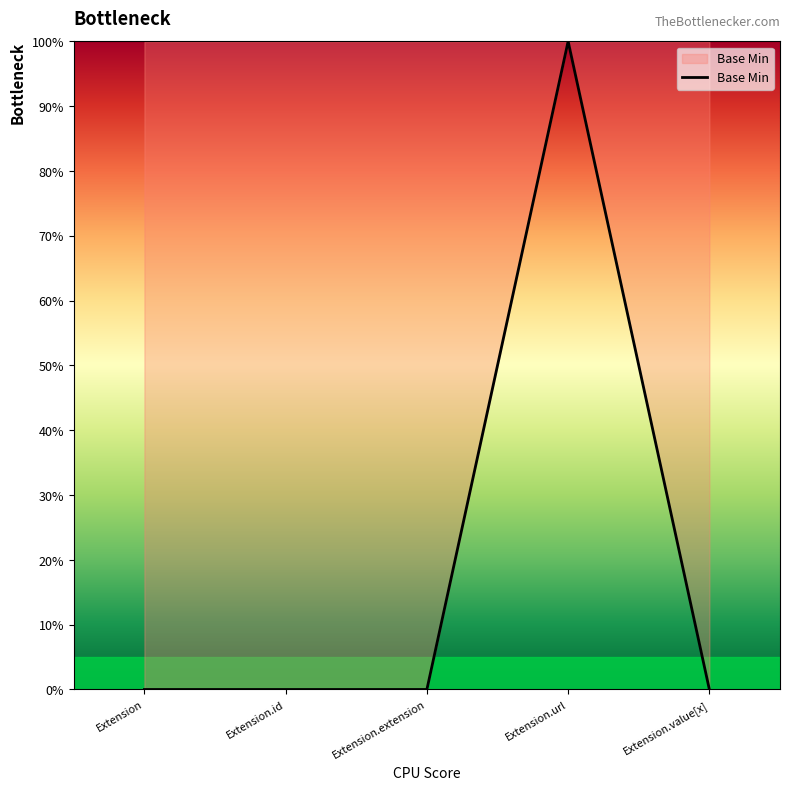

Does the chart have visible grid lines?

No